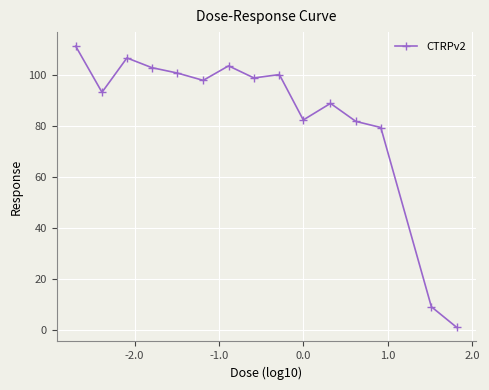

True or false: the data has more than 2 interior local peaks.

True